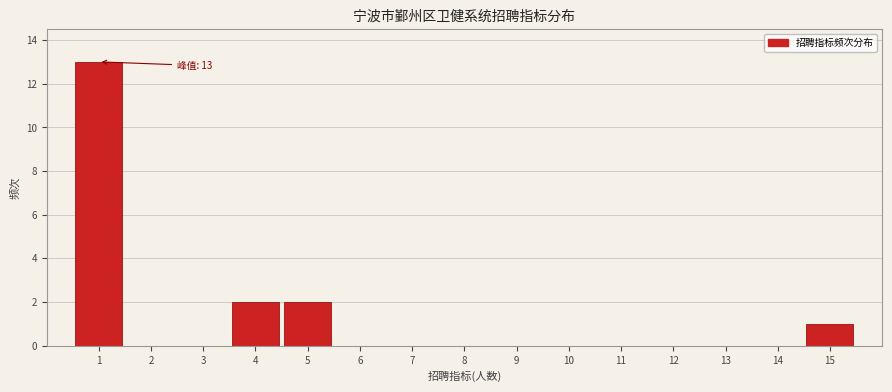

Which range on the x-axis has the tallest bar?

0.5 to 1.5